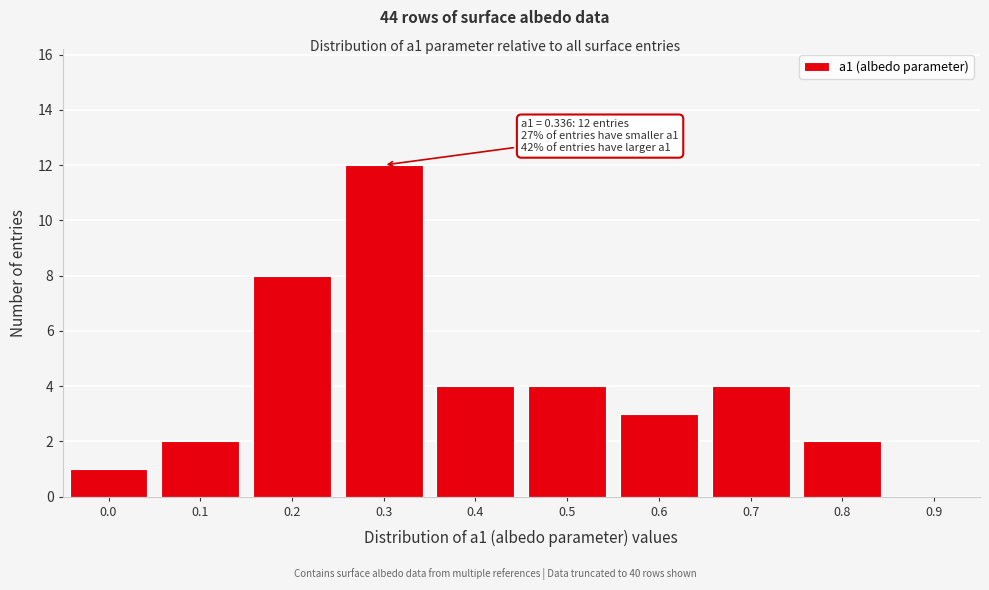

Reading right to left, extract all data points from this chart.

0.9=0	0.8=2	0.7=4	0.6=3	0.5=4	0.4=4	0.3=12	0.2=8	0.1=2	0.0=1